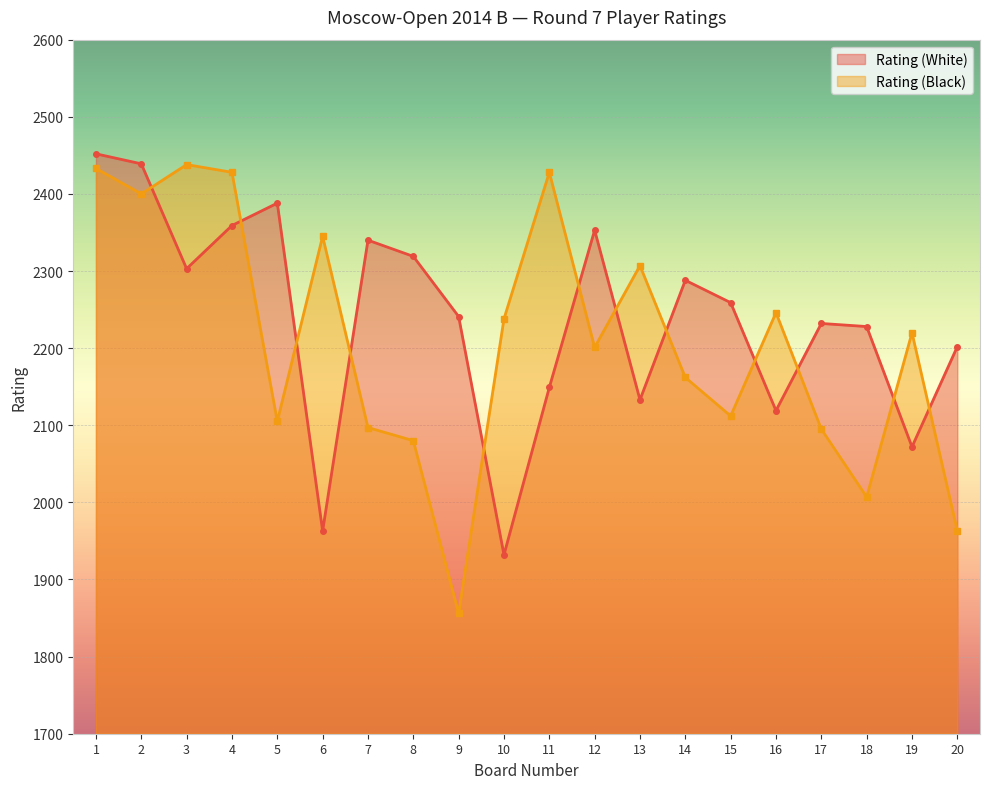

How many values in the Rating (Black) series are below 2220?

10